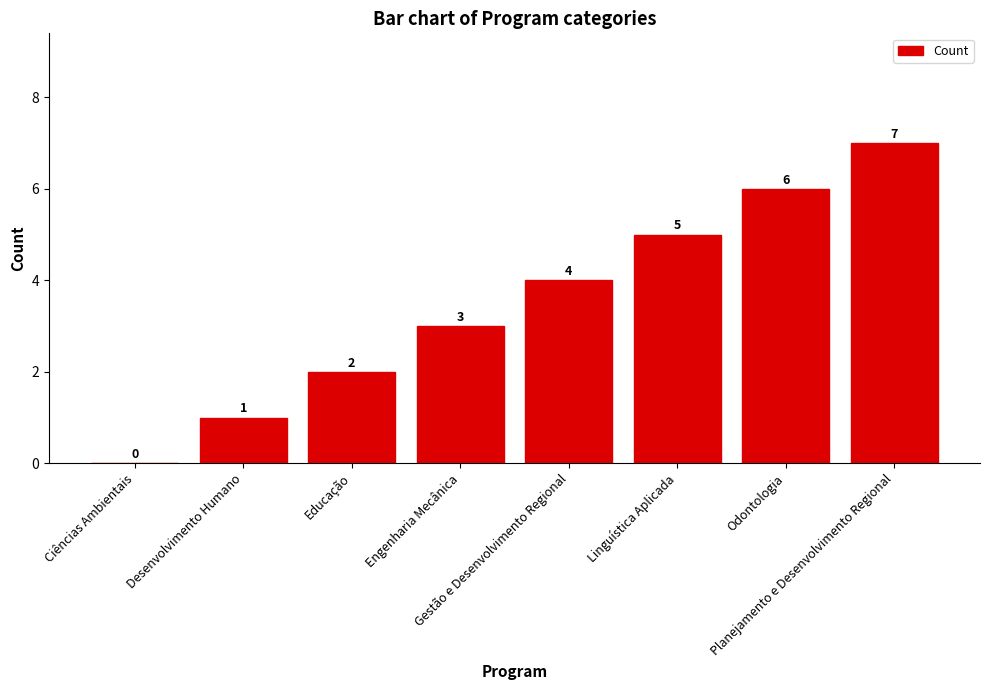

Reading left to right, what are all the values shown in this chart?

0	1	2	3	4	5	6	7